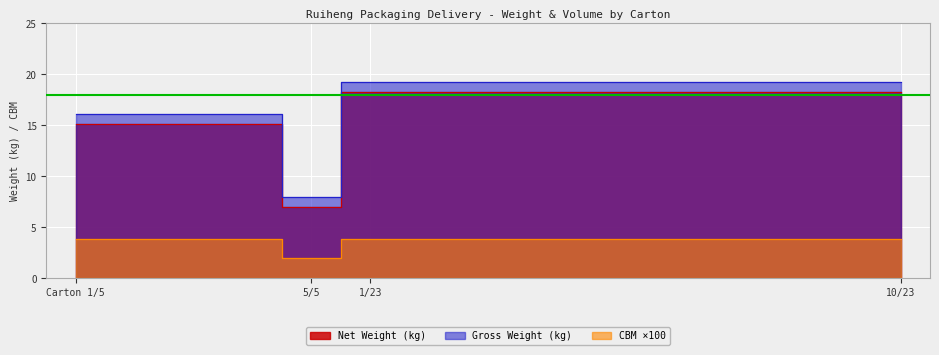

What position from the left is 9/23?

14